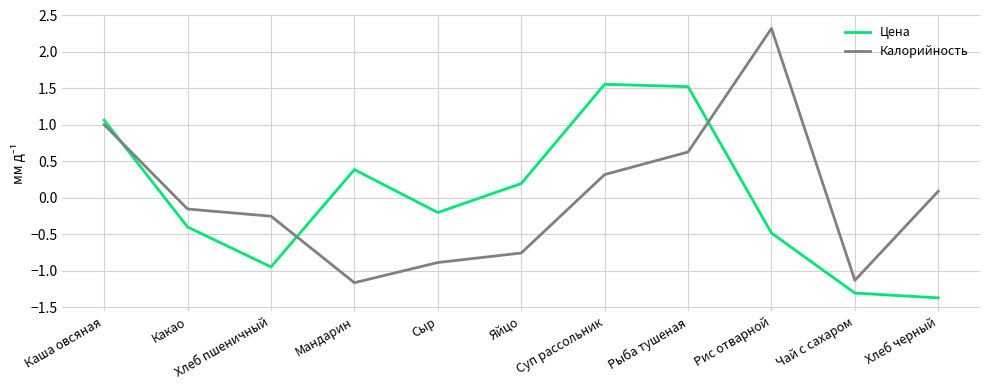

Does the chart display data point markers on the line(s)?

No